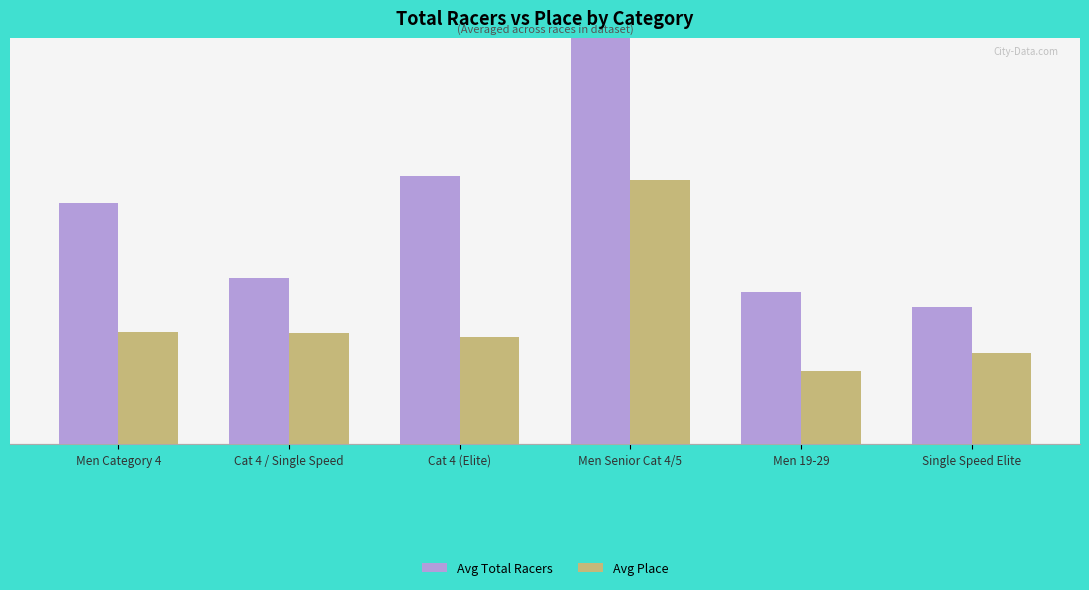

What position from the right is Men Senior Cat 4/5?

3